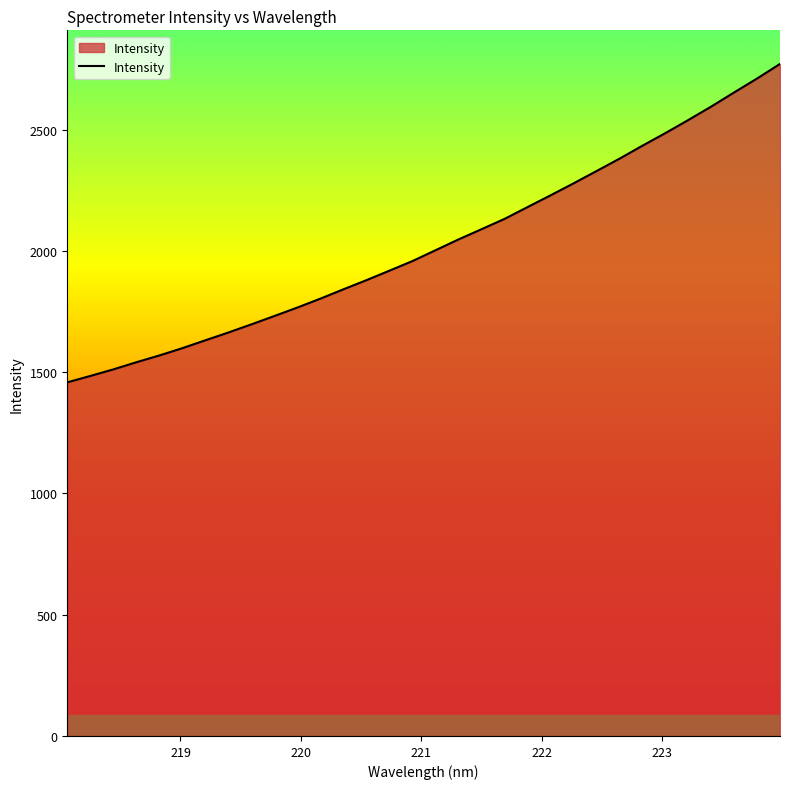

What is the difference between the maximum and minimum values?

1313.1